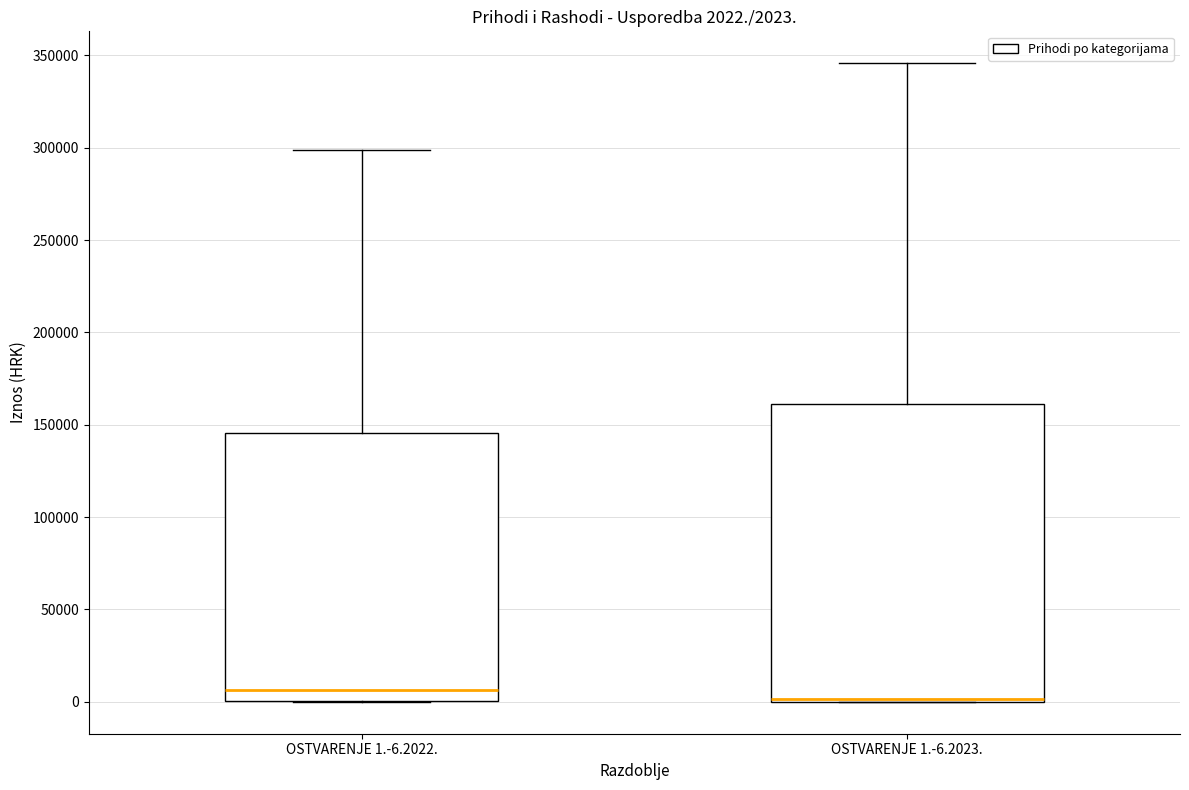

Comparing the boxes themselves (not the whiskers), which one is the tallest?

OSTVARENJE 1.-6.2023.